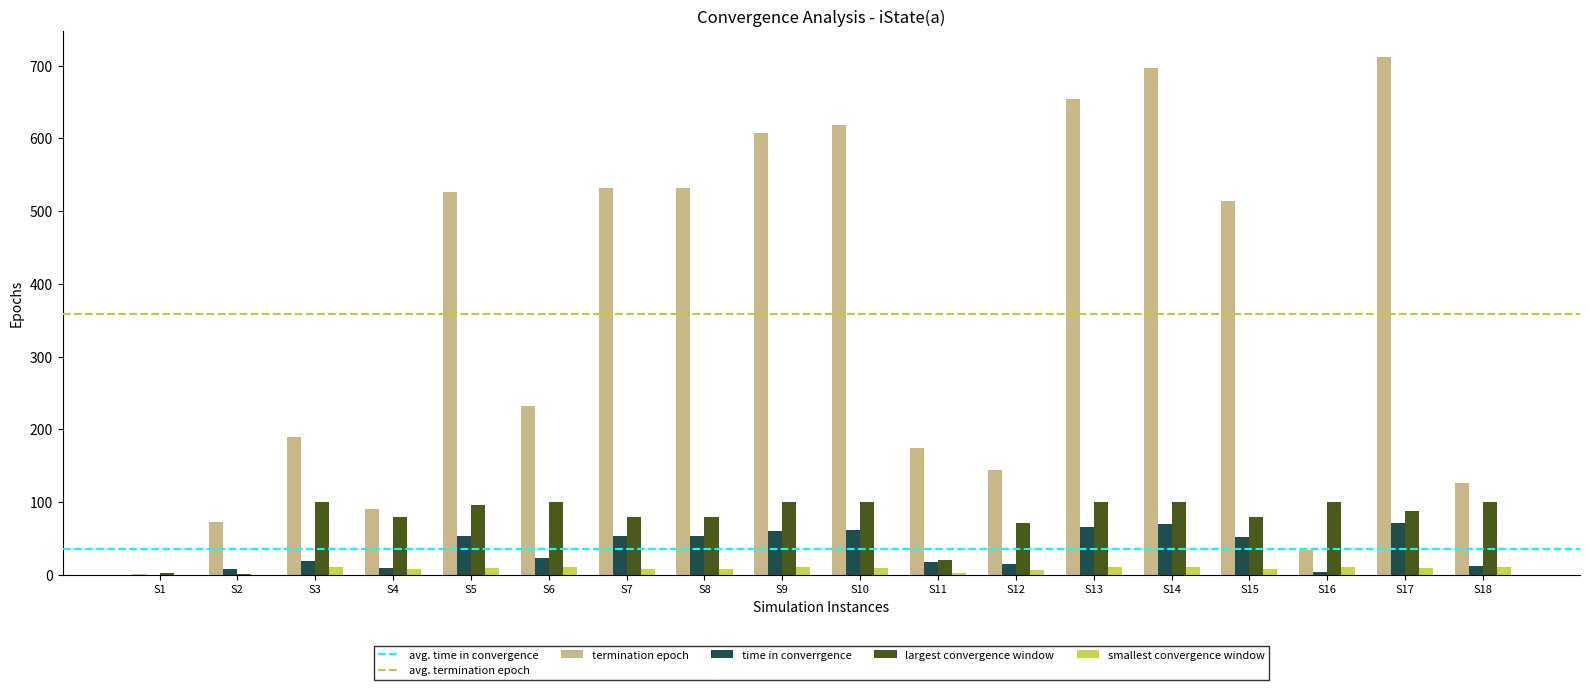

Between S10 and S12, which series saw the biggest shift?

termination epoch